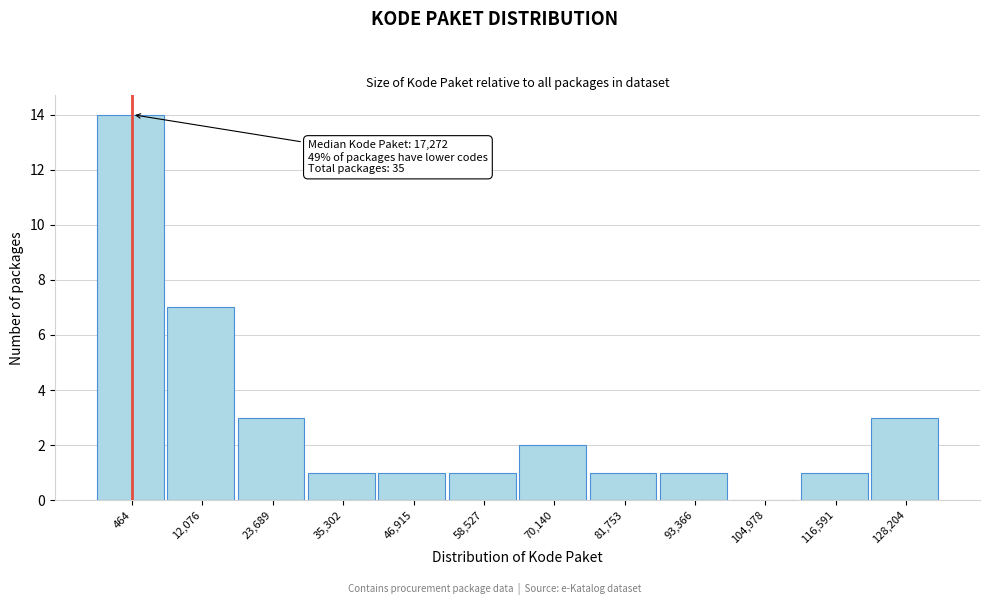

Reading left to right, what are all the values shown in this chart?

464=14	12,076=7	23,689=3	35,302=1	46,915=1	58,527=1	70,140=2	81,753=1	93,366=1	104,978=0	116,591=1	128,204=3